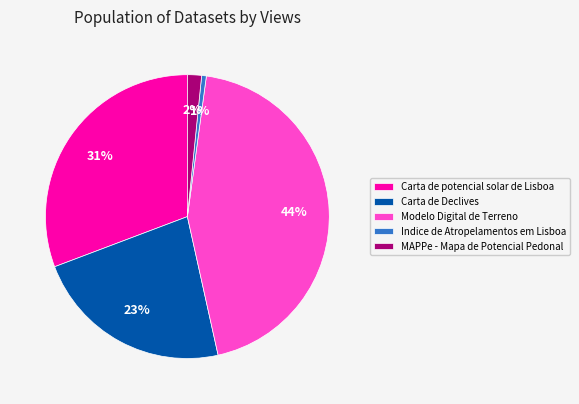

How many slices are in this pie chart?

5